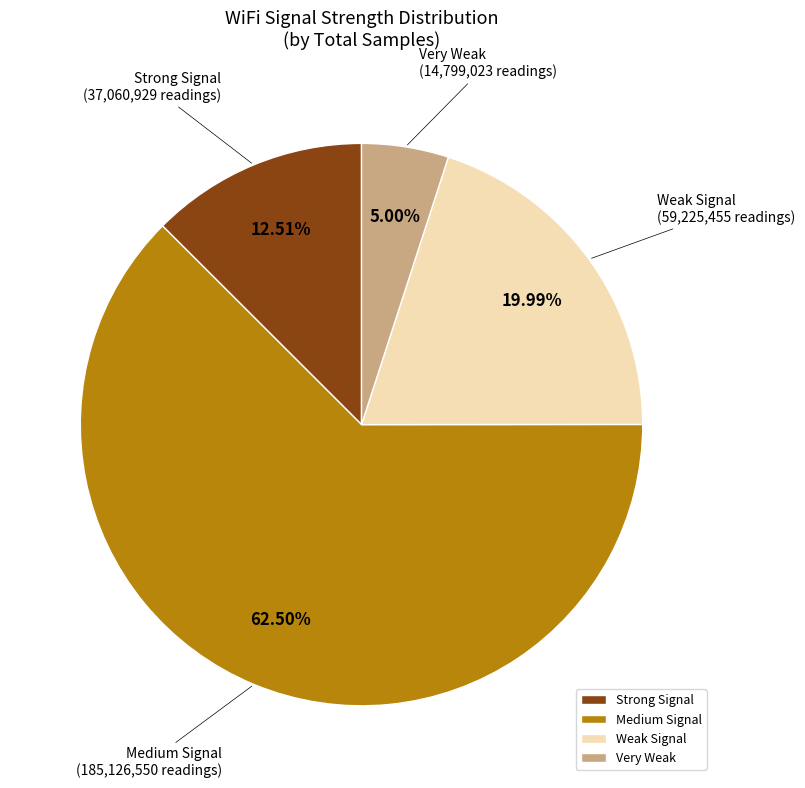

Do Strong Signal (37,060,929 readings) and Very Weak (14,799,023 readings) together represent more than half of the pie?

No